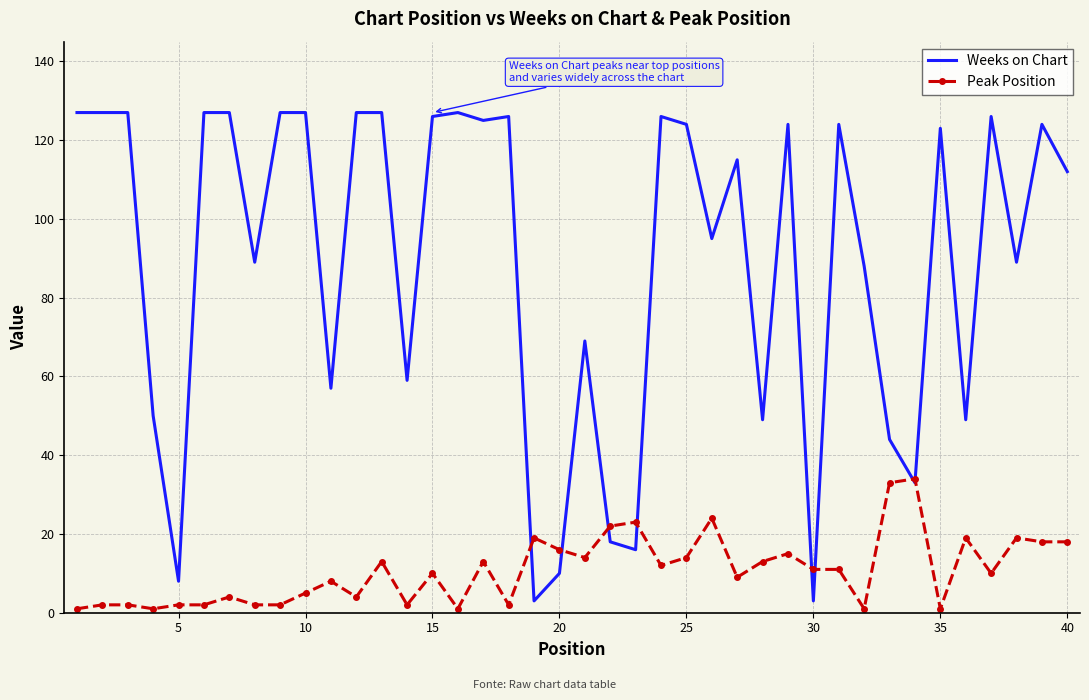

Which series has the largest total across all categories?

Weeks on Chart